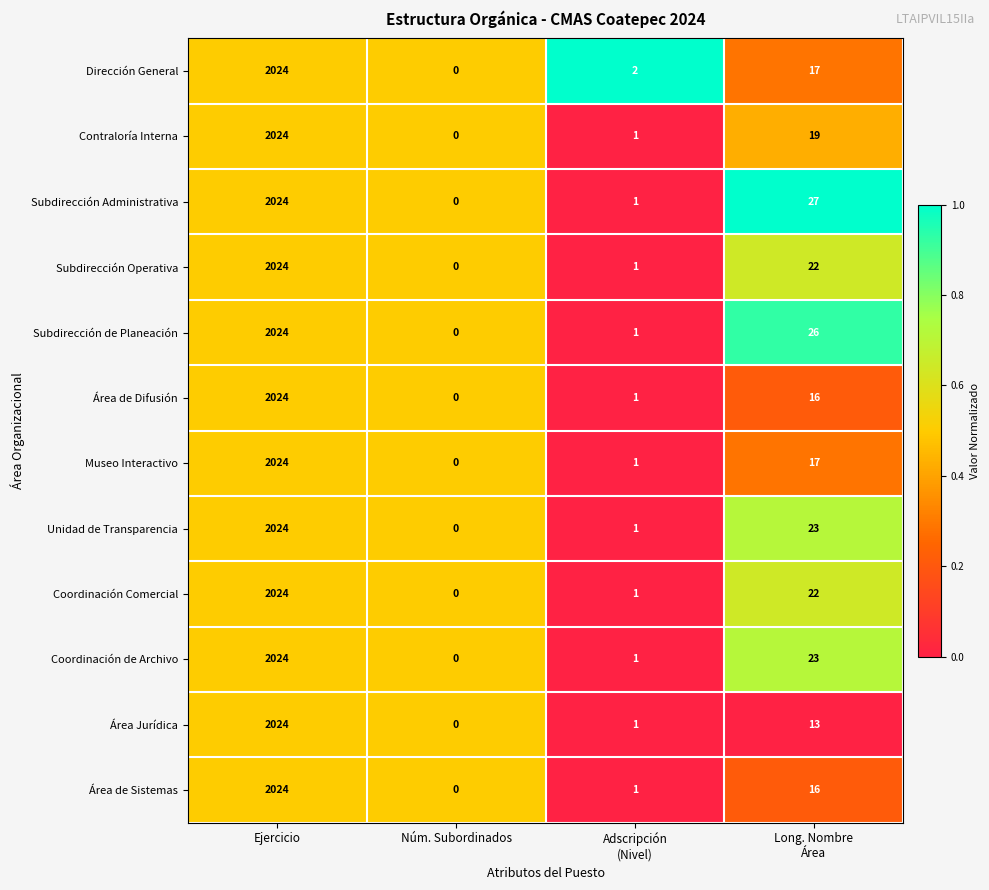

Where does the Área de Difusión series first go above 16?

Ejercicio